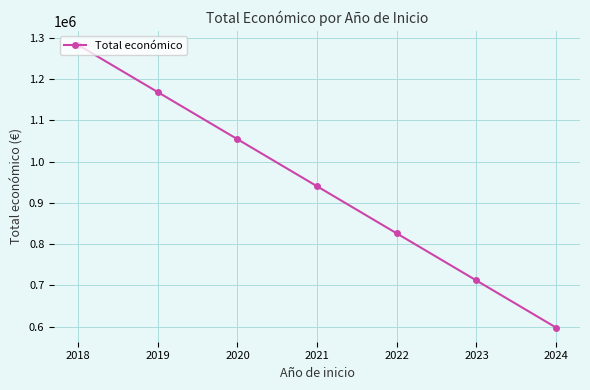

True or false: the data shows 870020.7 at 2024.

False